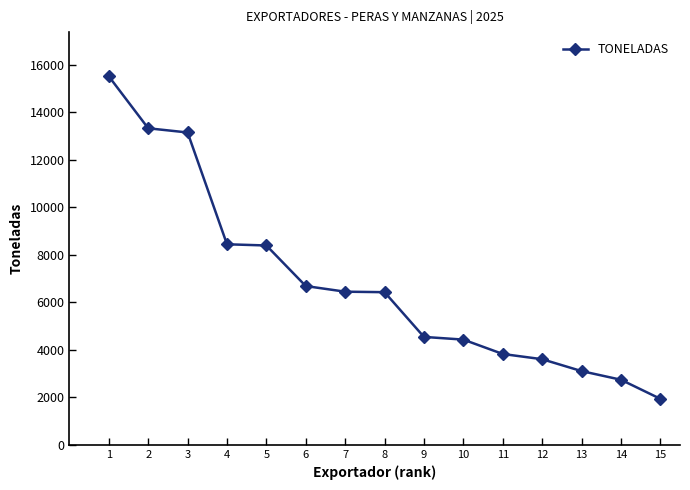

How many distinct data groups are displayed?

1